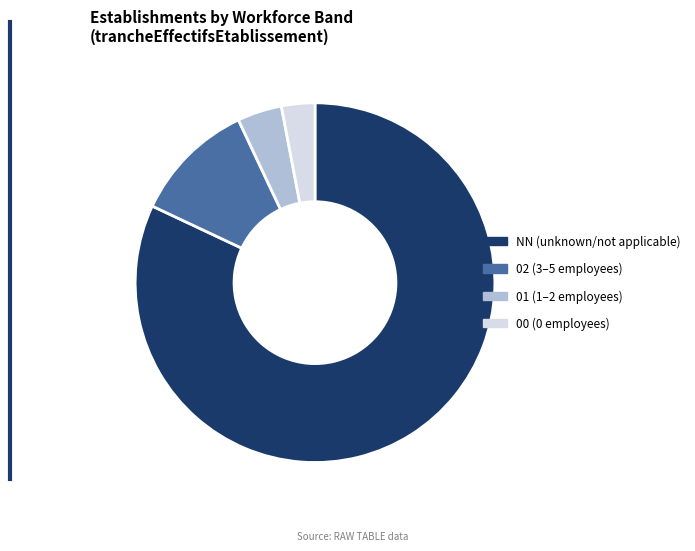

Which has a higher value, 01 (1–2 employees) or 00 (0 employees)?

01 (1–2 employees)